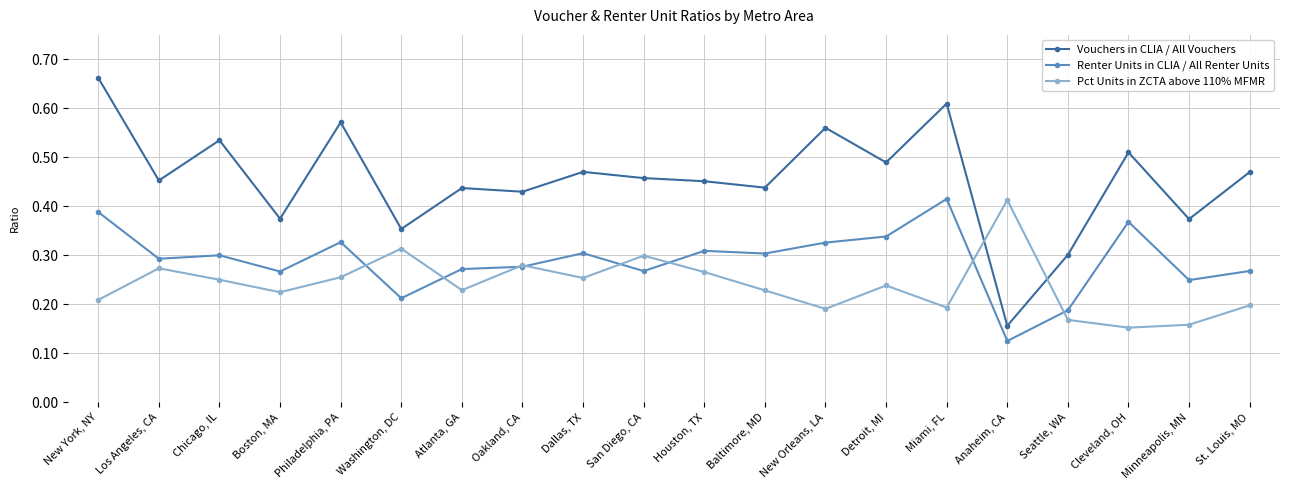

Is it true that Renter Units in CLIA / All Renter Units equals 0.3 at Oakland, CA?

True